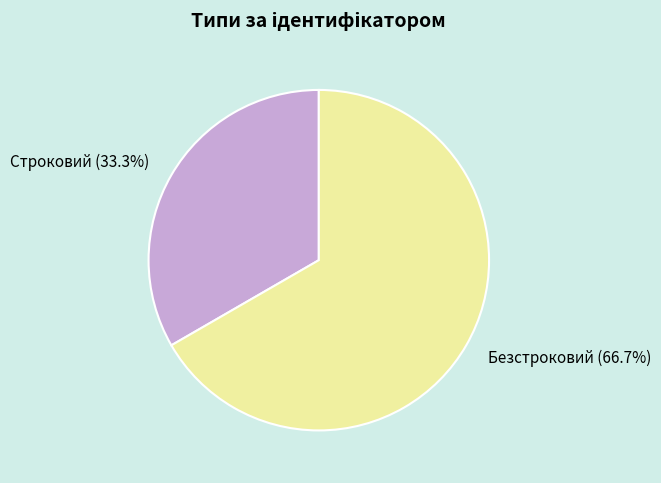

What is the total percentage of Безстроковий and Строковий?

100.0%